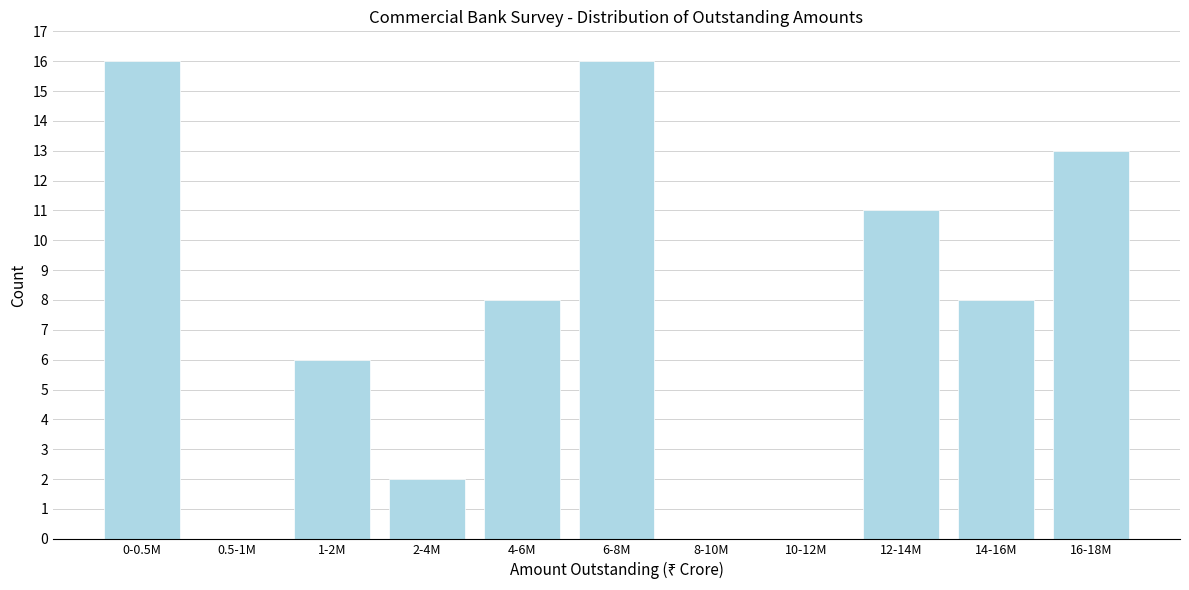

Reading left to right, what are all the values shown in this chart?

0-0.5M=16	0.5-1M=0	1-2M=6	2-4M=2	4-6M=8	6-8M=16	8-10M=0	10-12M=0	12-14M=11	14-16M=8	16-18M=13